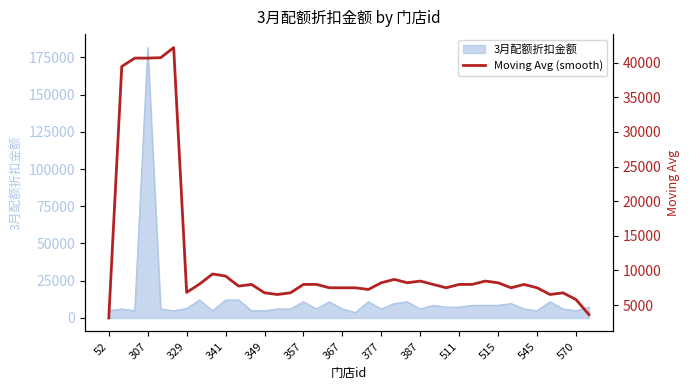

What is the highest value of the 3月配额折扣金额 series?

181500